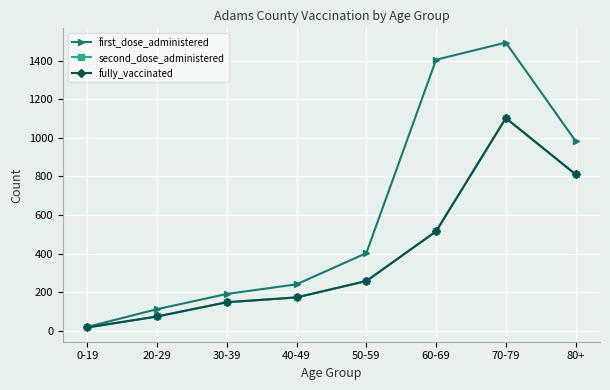

True or false: first_dose_administered and fully_vaccinated intersect in this chart.

False